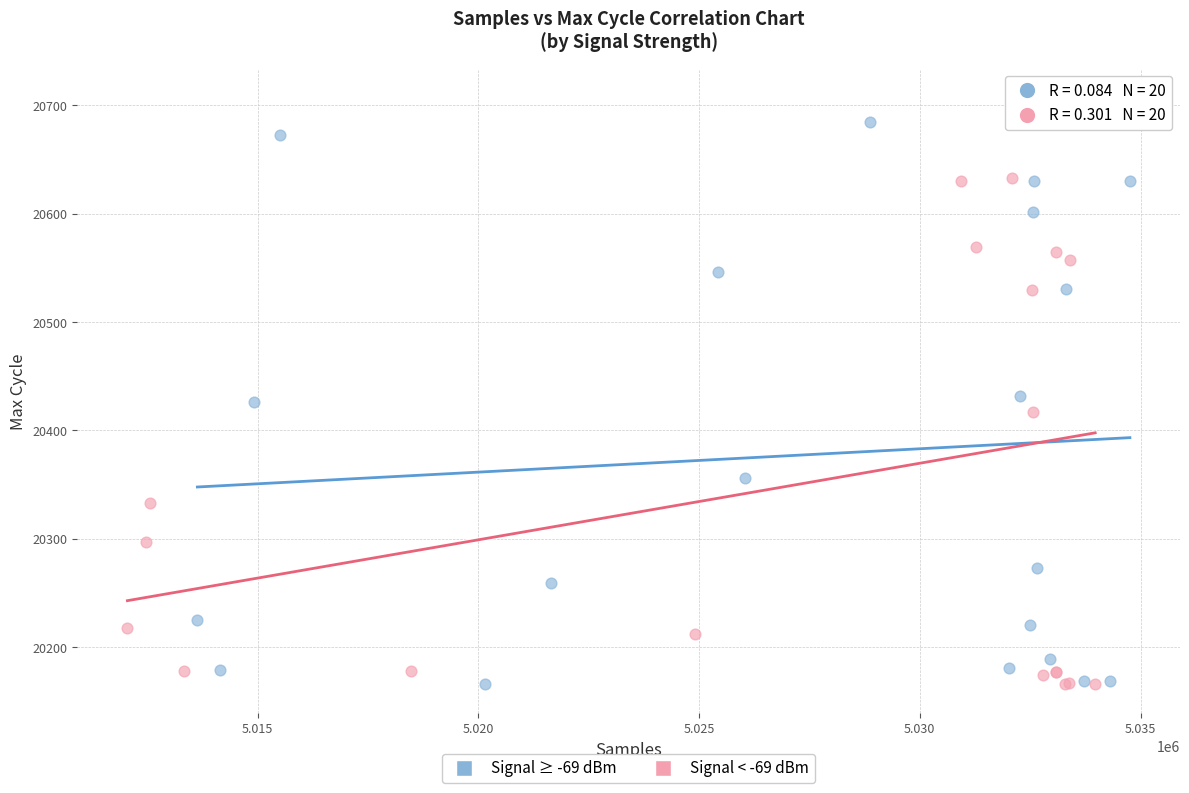

Which series has the widest spread of Y values?

Signal < -69 dBm